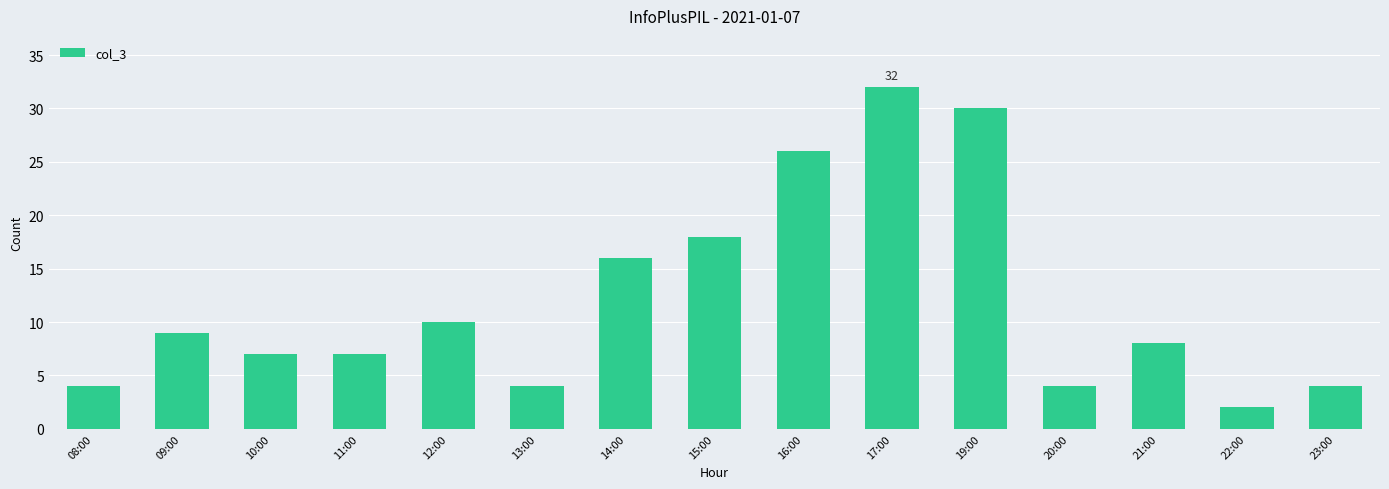

Does the chart contain stacked bars?

No